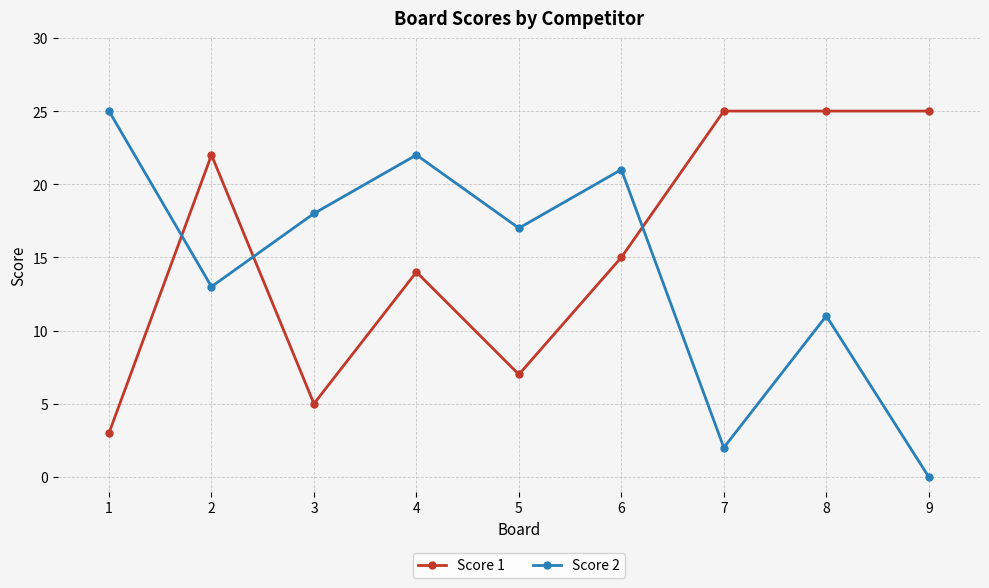

What is the difference between the highest and lowest values at 8?

14